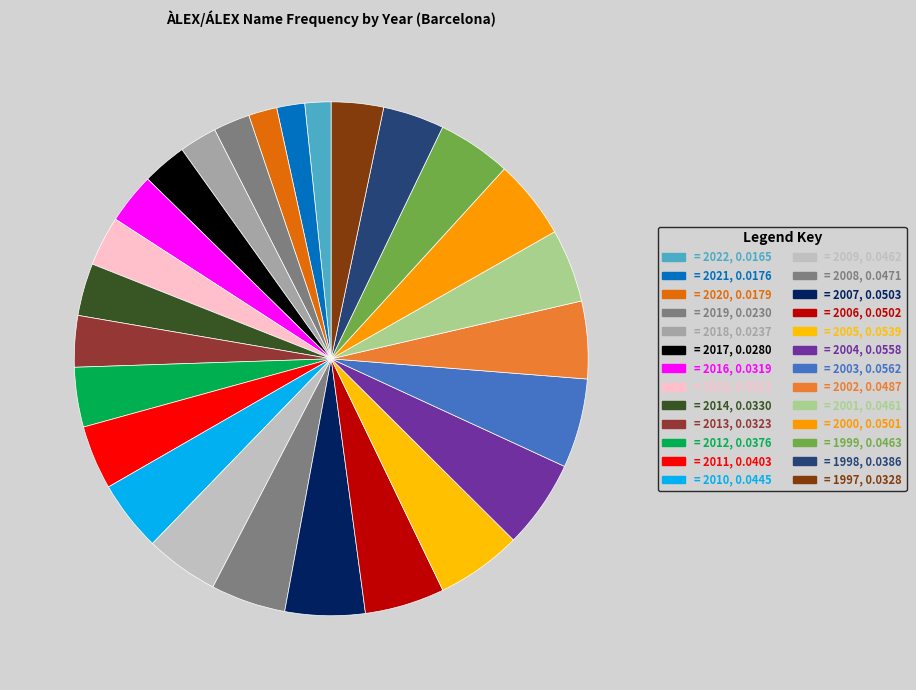

How many segments does this pie chart have?

26